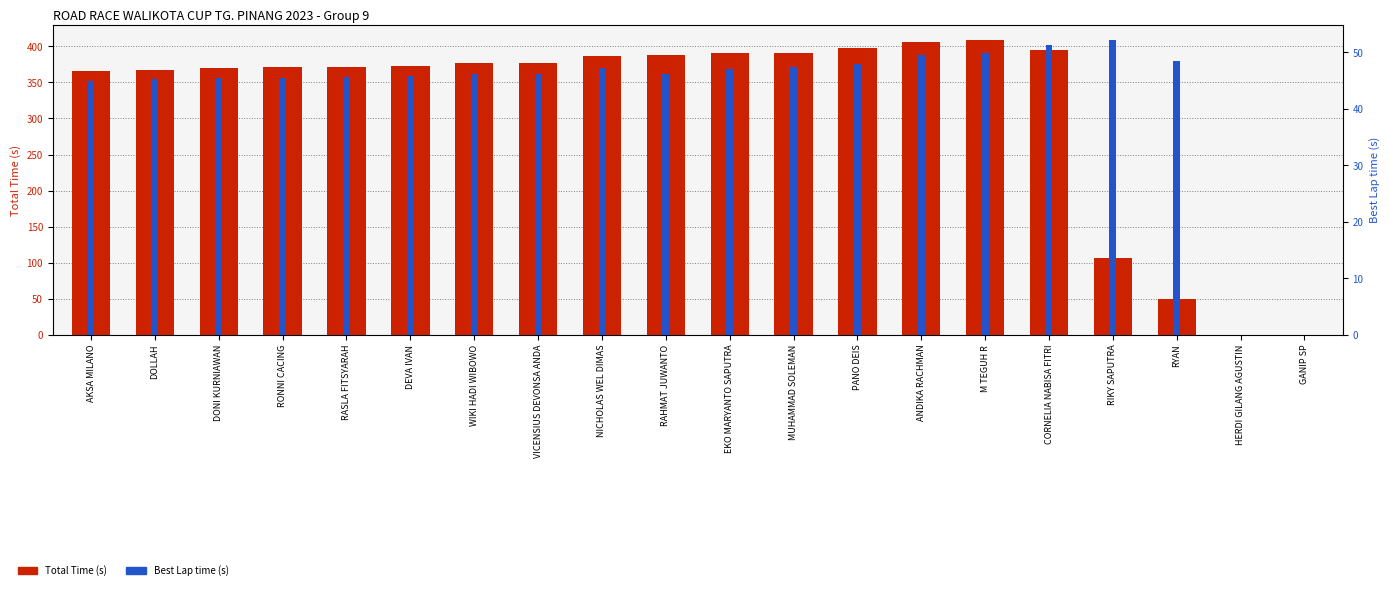

The value of Best Lap time (s) at DOLLAH is 23.4. True or false?

False